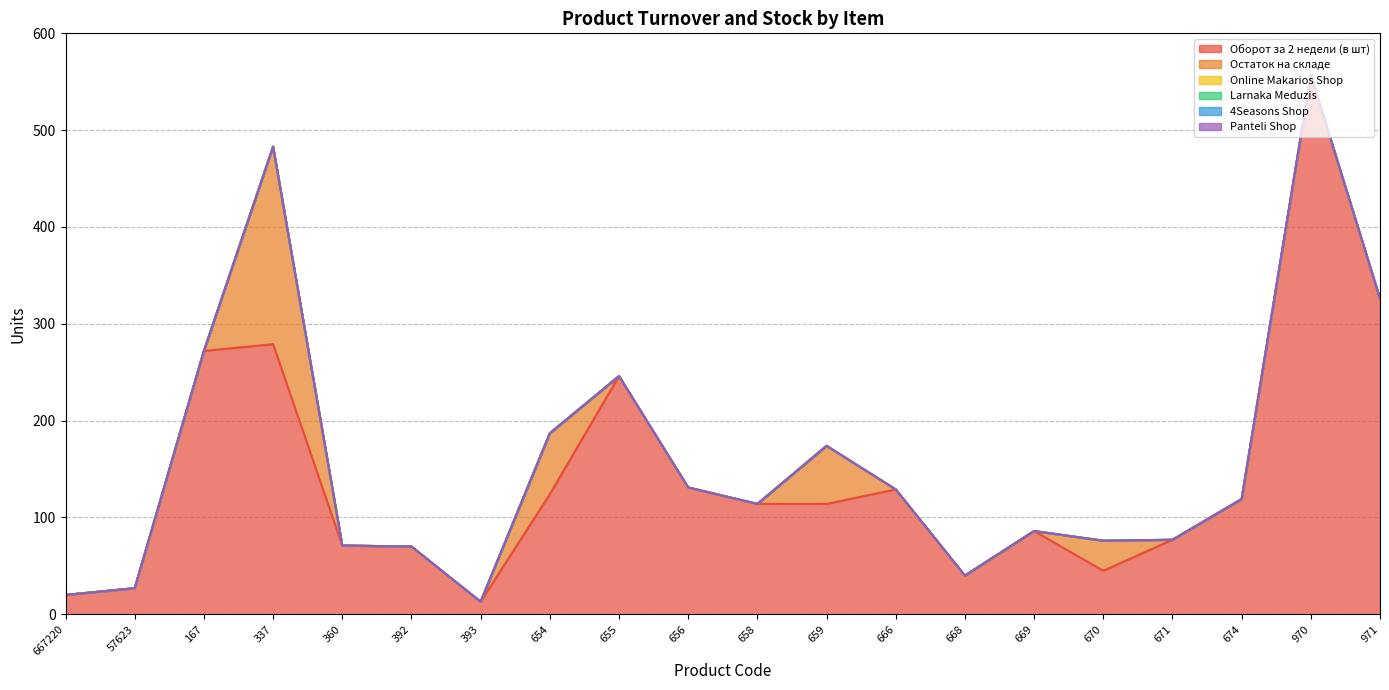

Is it true that Оборот за 2 недели (в шт) equals 40 at 668?

True